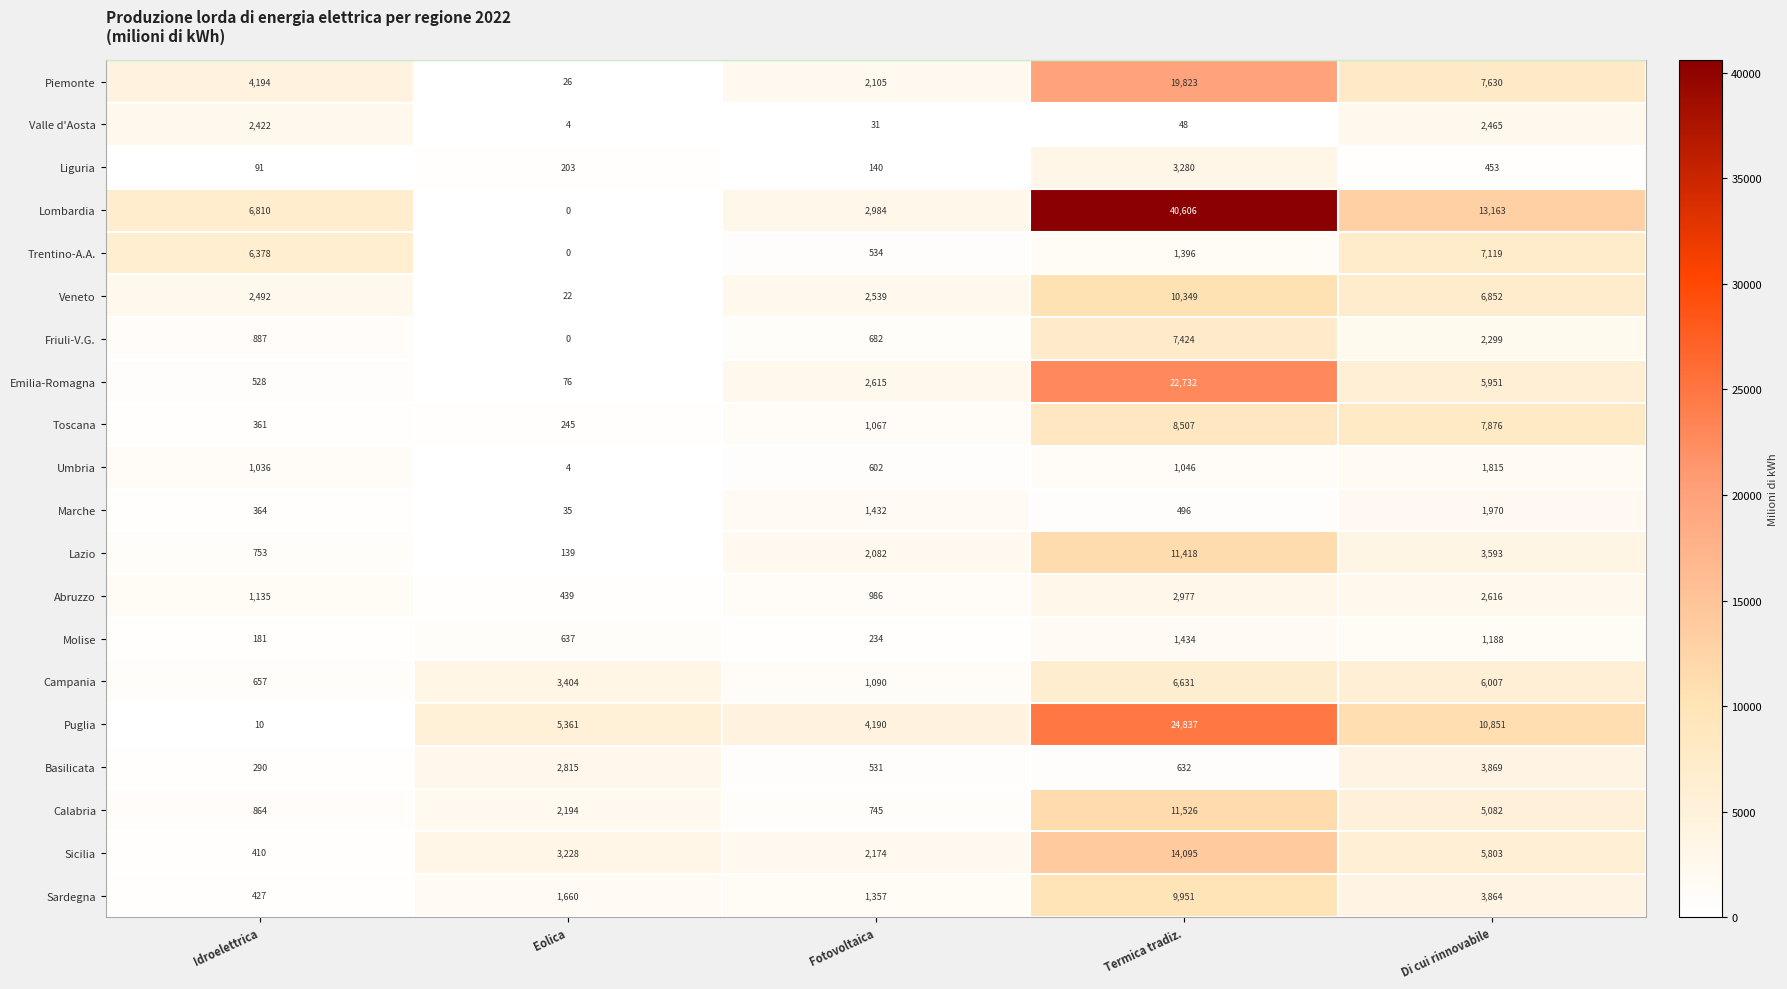

How many data points in Piemonte are less than 4194?

2